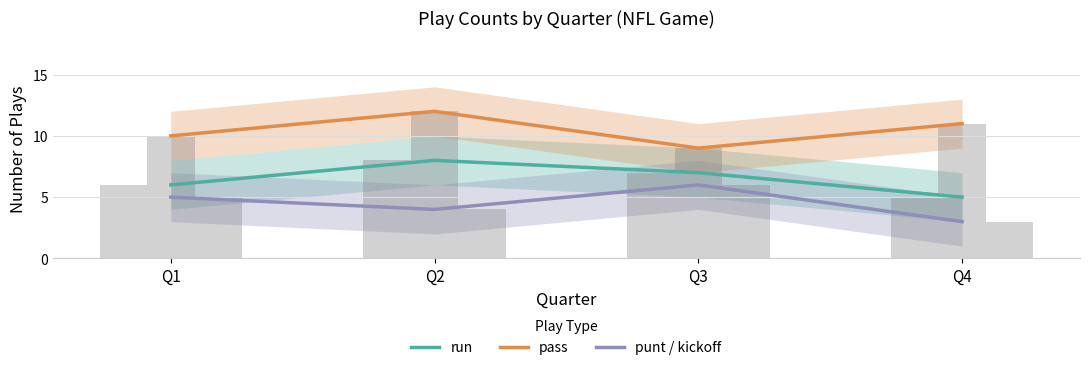

Rank the series by their average value, from lowest to highest.

punt / kickoff, run, pass